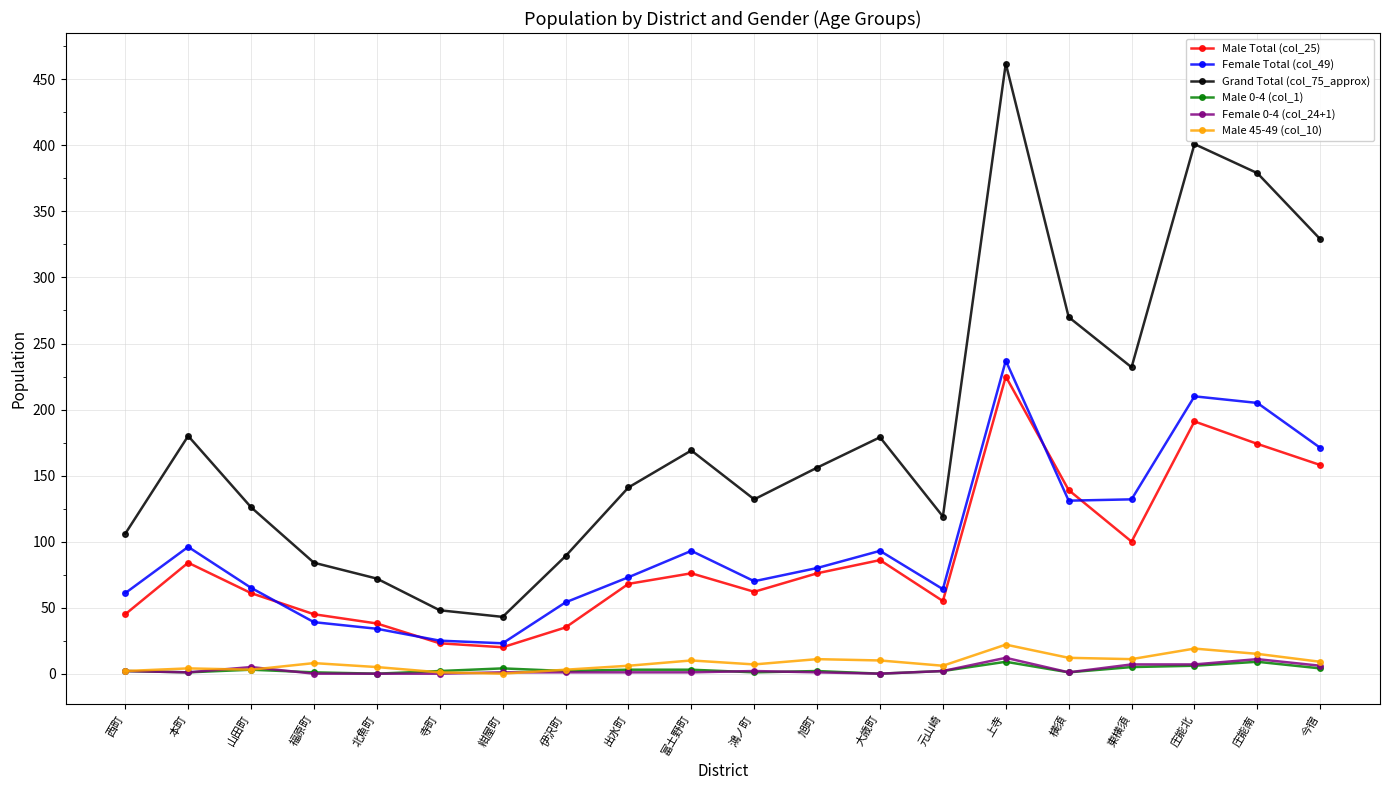

Which series has the largest total across all categories?

Grand Total (col_75_approx)